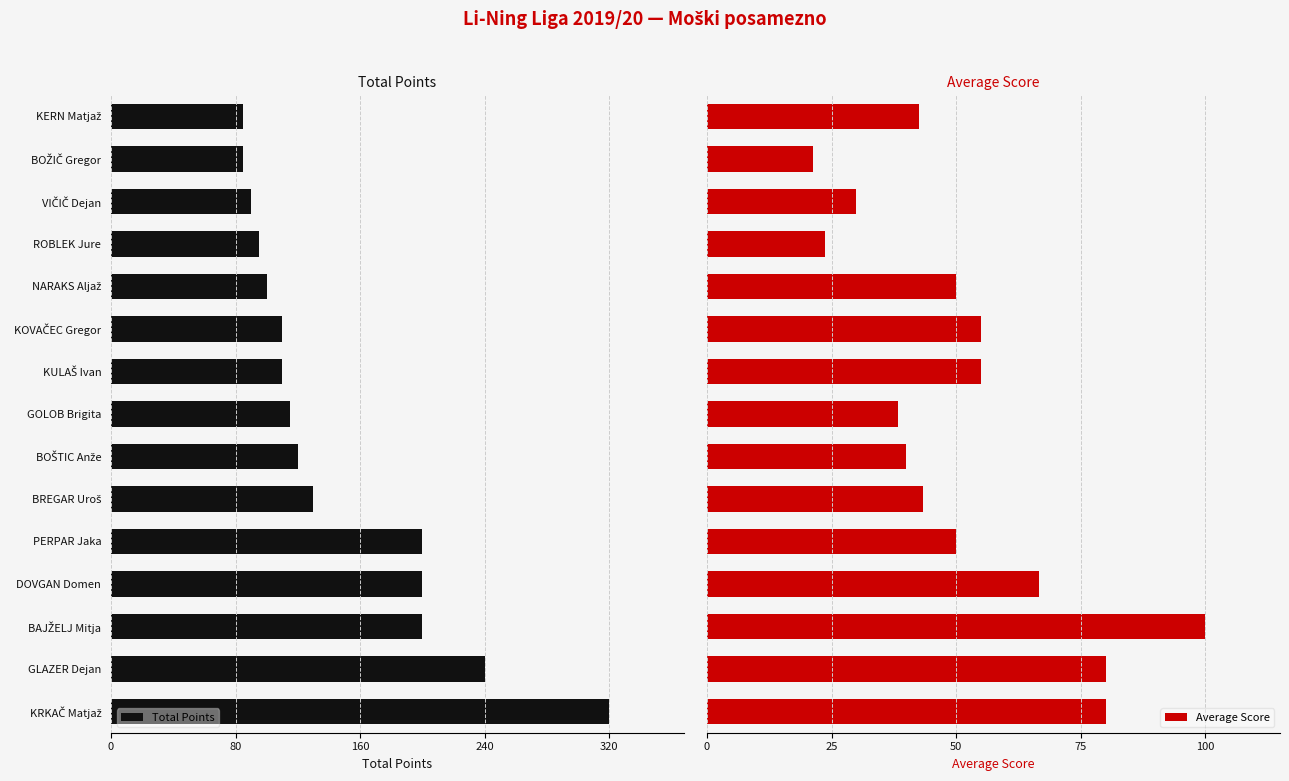

Are the bars grouped side by side (vs. stacked)?

Yes